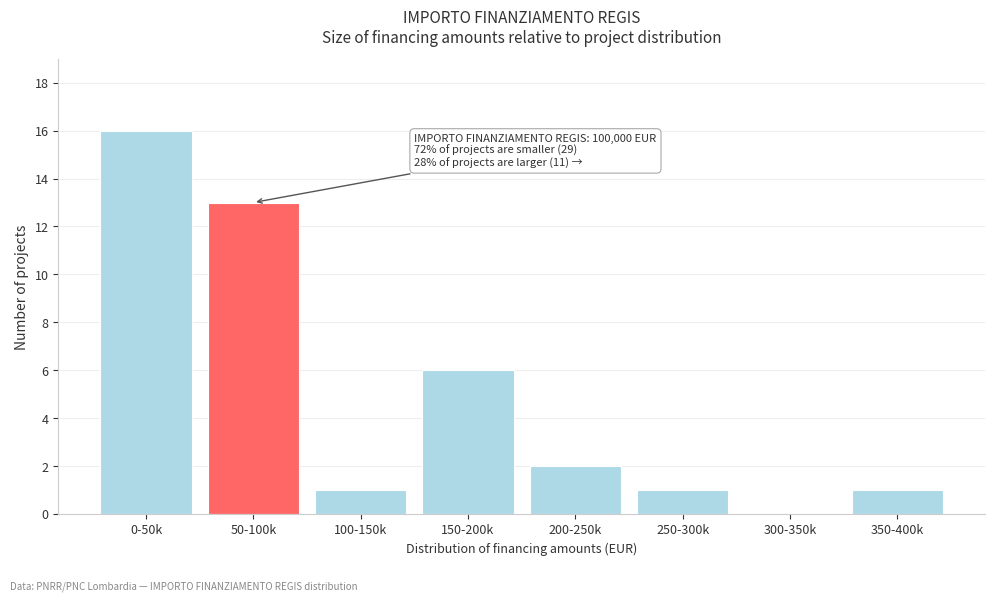

Reading right to left, transcribe all the data shown in this chart.

350-400k=1	300-350k=0	250-300k=1	200-250k=2	150-200k=6	100-150k=1	50-100k=13	0-50k=16